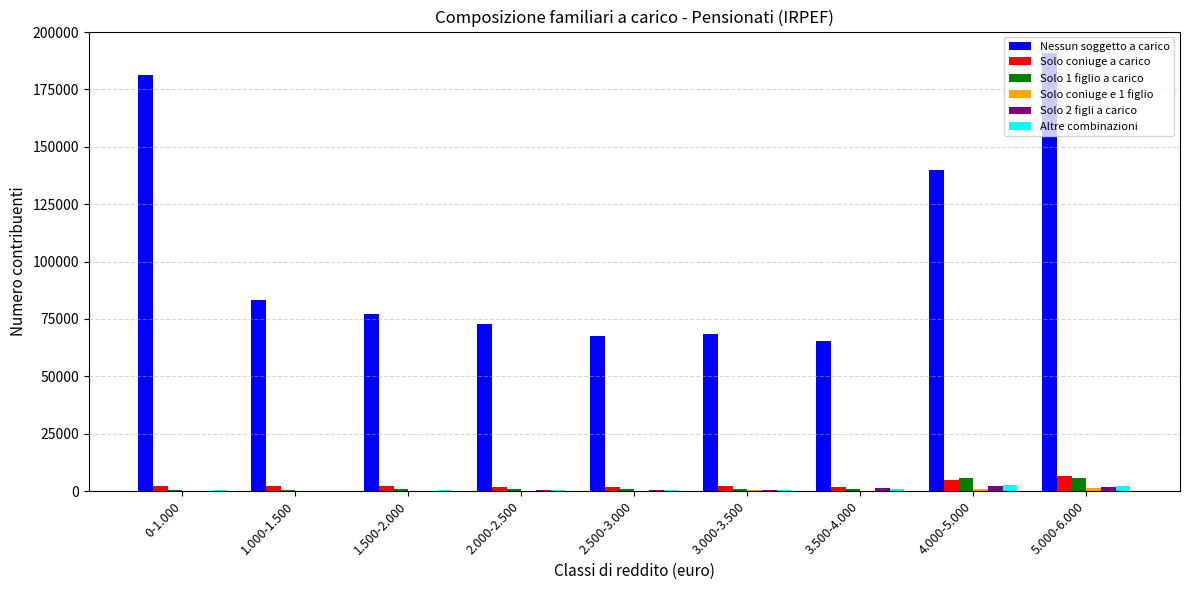

Count the number of categories in the chart.

9